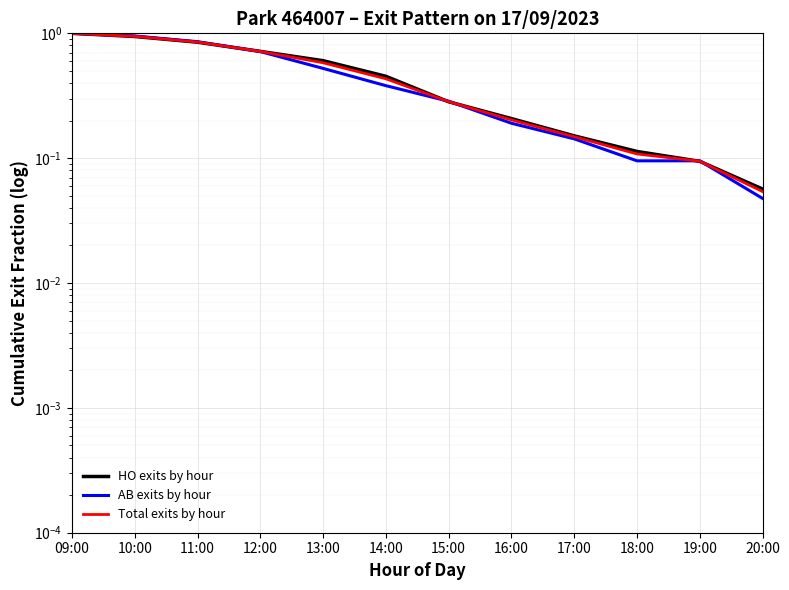

Is it true that Total exits by hour equals 1.0 at 09:00?

True